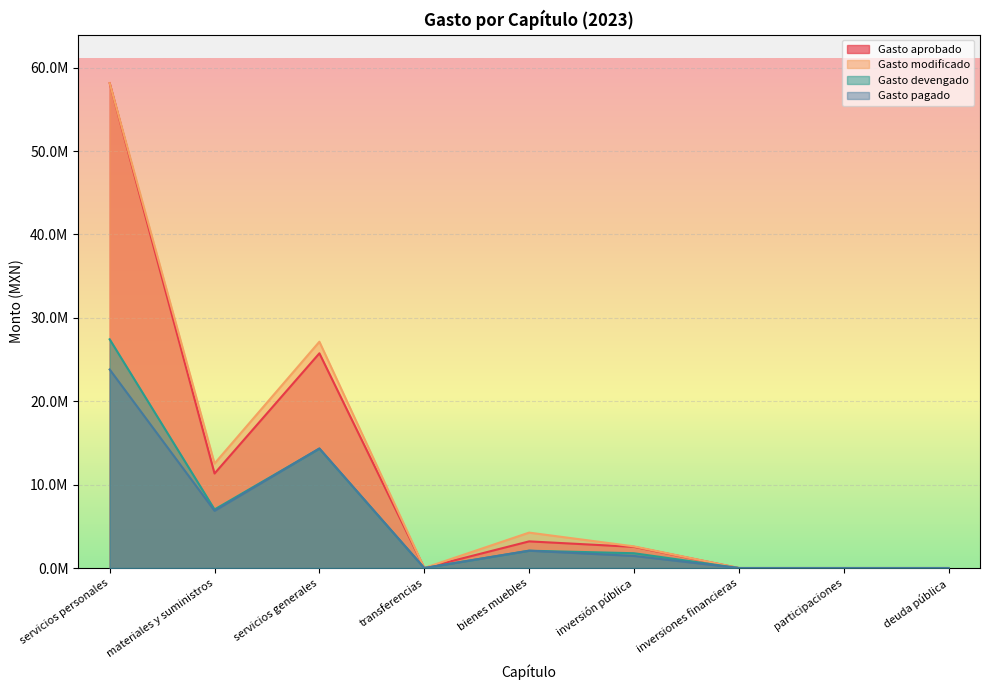

At deuda pública, list the series in order from smallest to largest.

Gasto aprobado, Gasto modificado, Gasto devengado, Gasto pagado